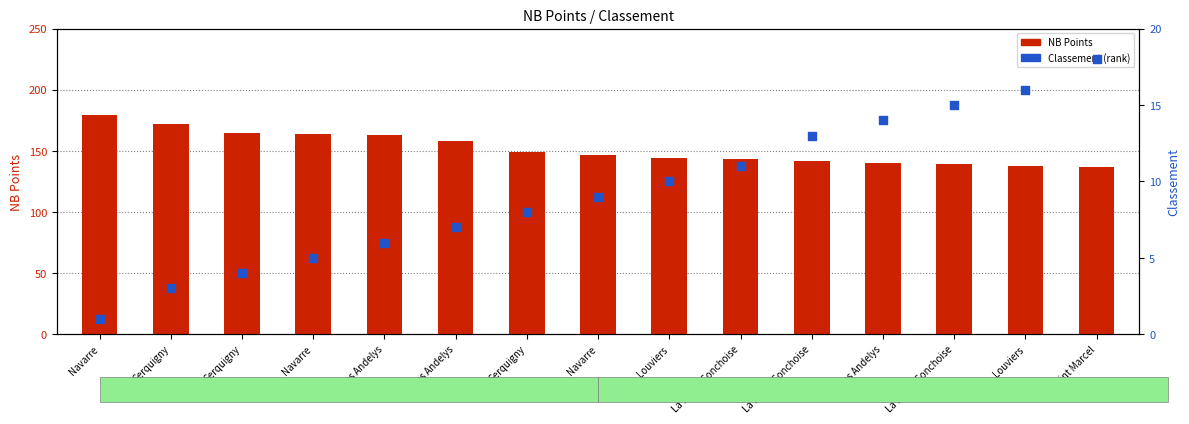

What are all the series names shown in the legend?

NB Points, Classement (rank)